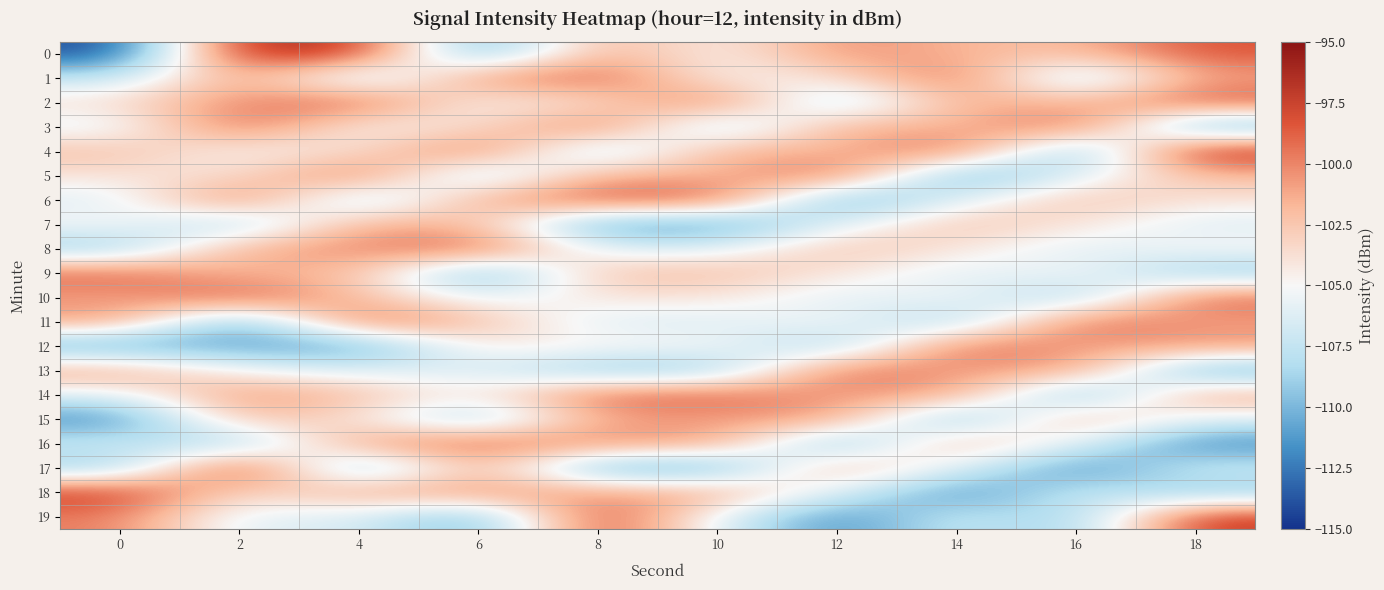

Which has a higher value, 18 or 10?

18